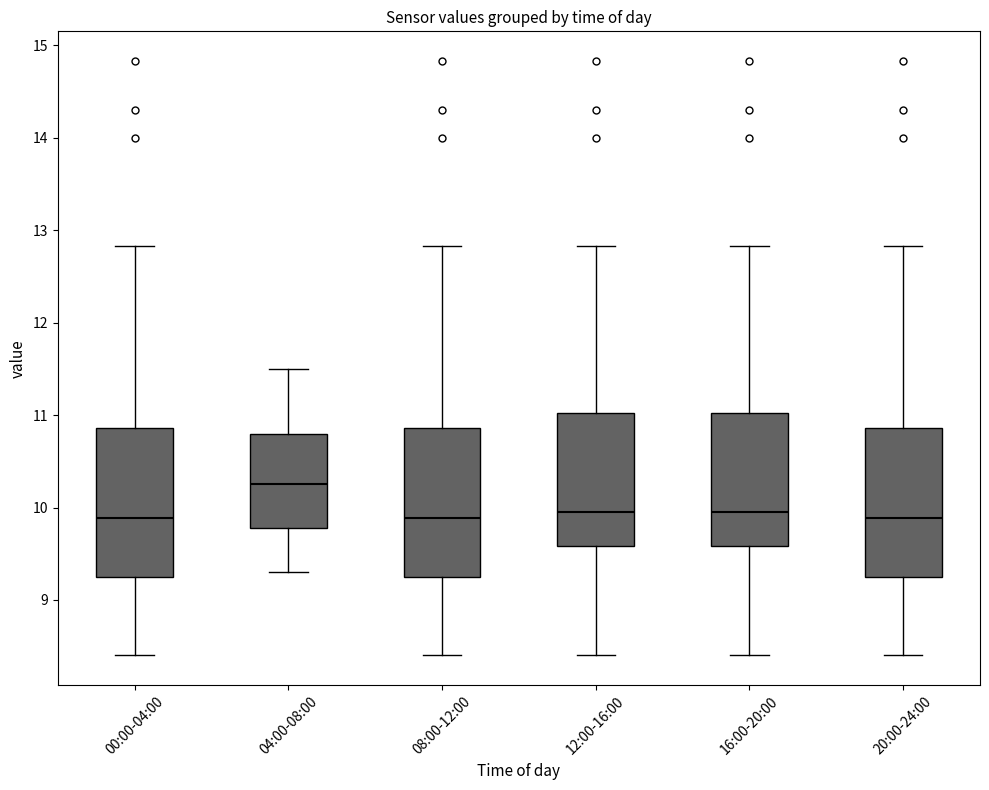

Reading left to right, transcribe this box plot: for each box, give where its median line is, the range the box spans, and where its two whiskers end, as read against the y-axis. The values are not printed on the chart, so give them approximately, as read against the axis.

00:00-04:00: median 9.9, box 9.3 to 10.9, whiskers 8.4 to 12.8
04:00-08:00: median 10.3, box 9.8 to 10.8, whiskers 9.3 to 11.5
08:00-12:00: median 9.9, box 9.3 to 10.9, whiskers 8.4 to 12.8
12:00-16:00: median 10.0, box 9.6 to 11.0, whiskers 8.4 to 12.8
16:00-20:00: median 10.0, box 9.6 to 11.0, whiskers 8.4 to 12.8
20:00-24:00: median 9.9, box 9.3 to 10.9, whiskers 8.4 to 12.8